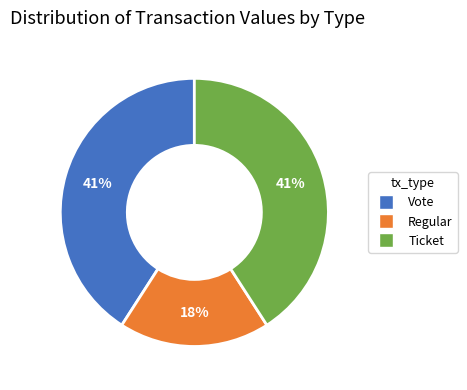

To the nearest percent, what is the average slice percentage?

33%